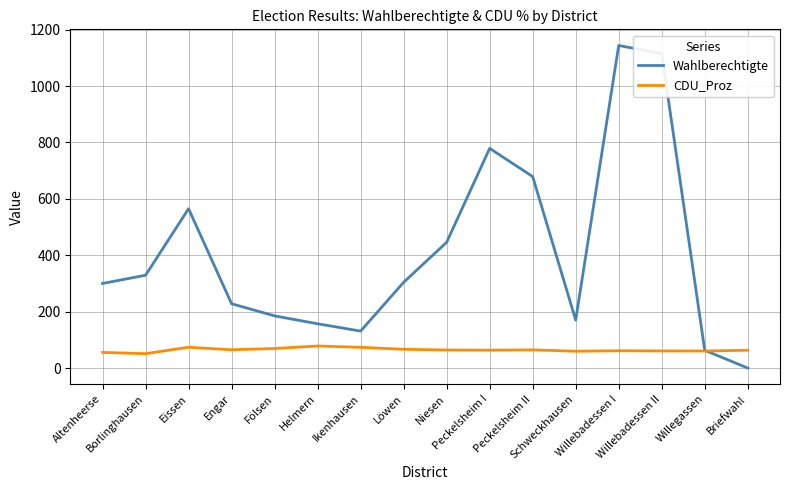

What is the difference between the CDU_Proz values at Willebadessen II and Peckelsheim I?

2.7